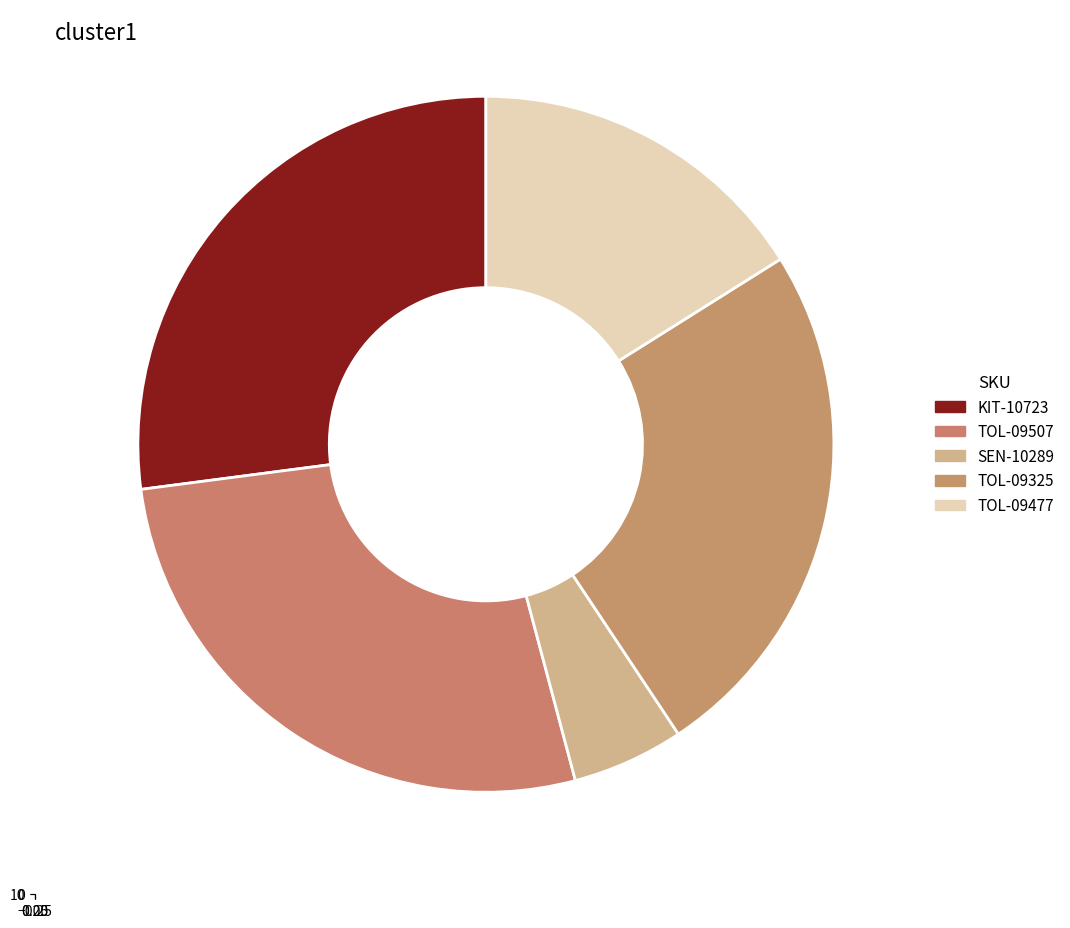

How much of the chart is everything except TOL-09325?

75.4%